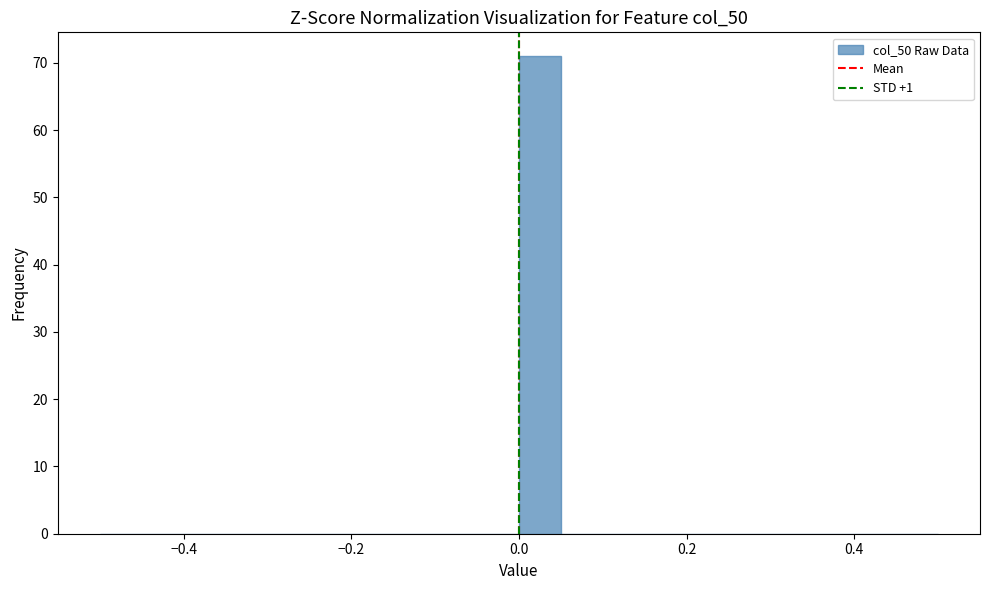

Around what value on the x-axis is the tallest bar? Give the approximate position of its centre, as read against the axis.

0.02